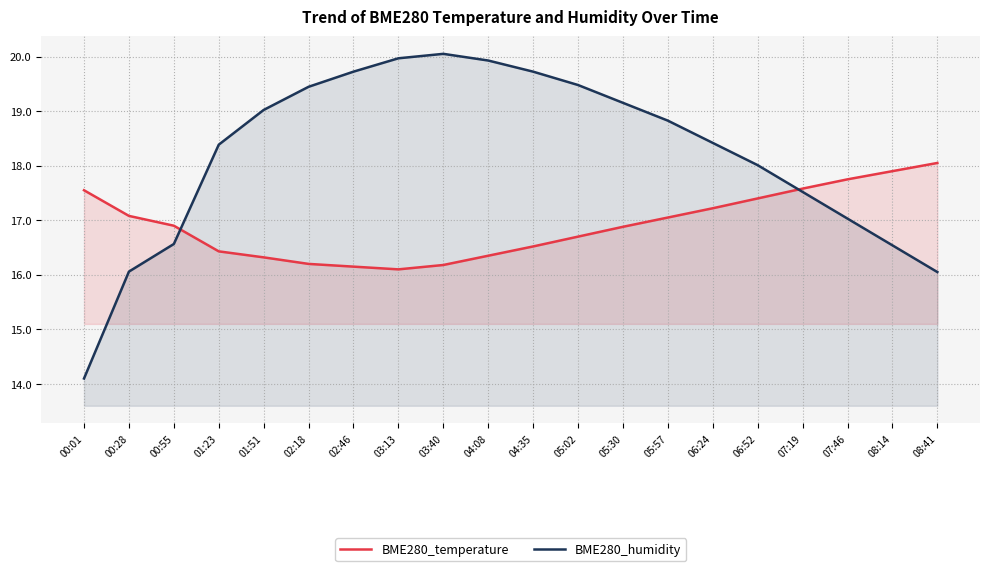

True or false: BME280_temperature has more than 1 interior local peaks.

False